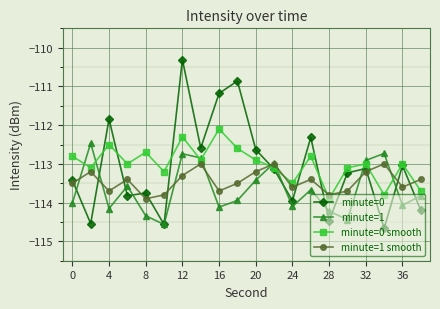

In minute=1, how many points are higher than both neighbors (excluding endpoints)?

6